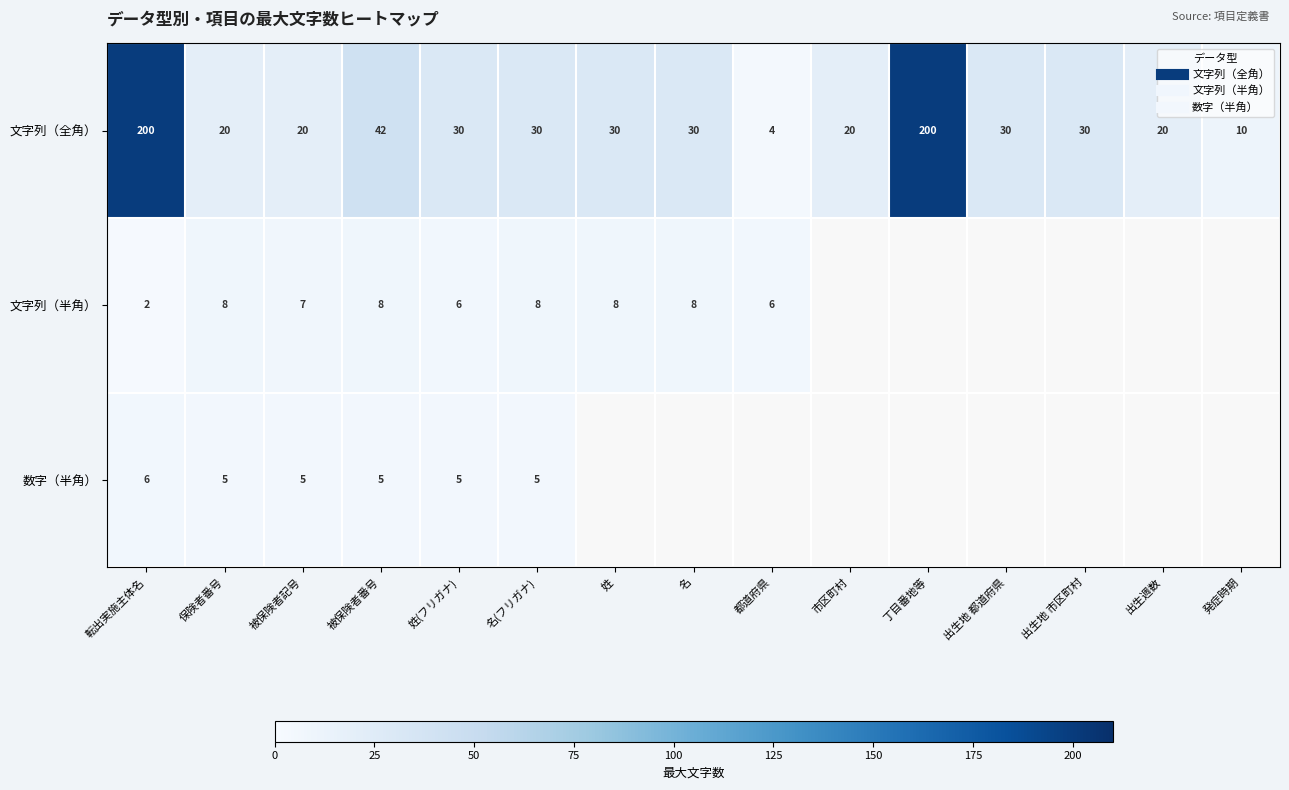

Is it true that 文字列（半角） equals 5.3 at 名(フリガナ)?

False